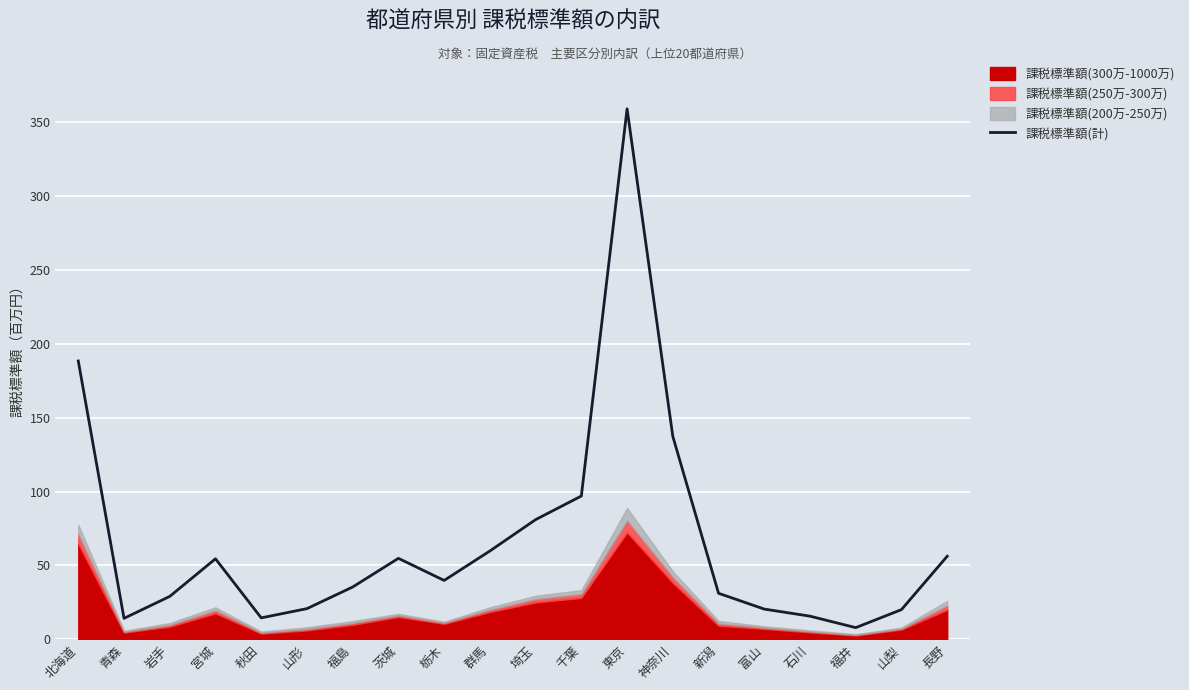

Does the chart display data point markers on the line(s)?

No